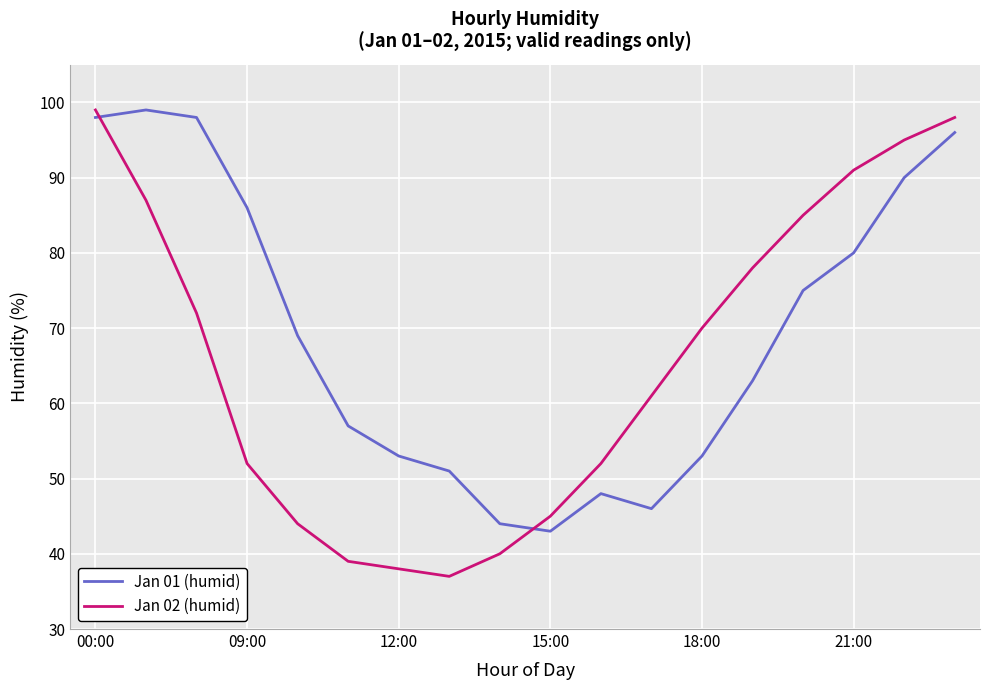

What is the highest value of the Jan 01 (humid) series?

99